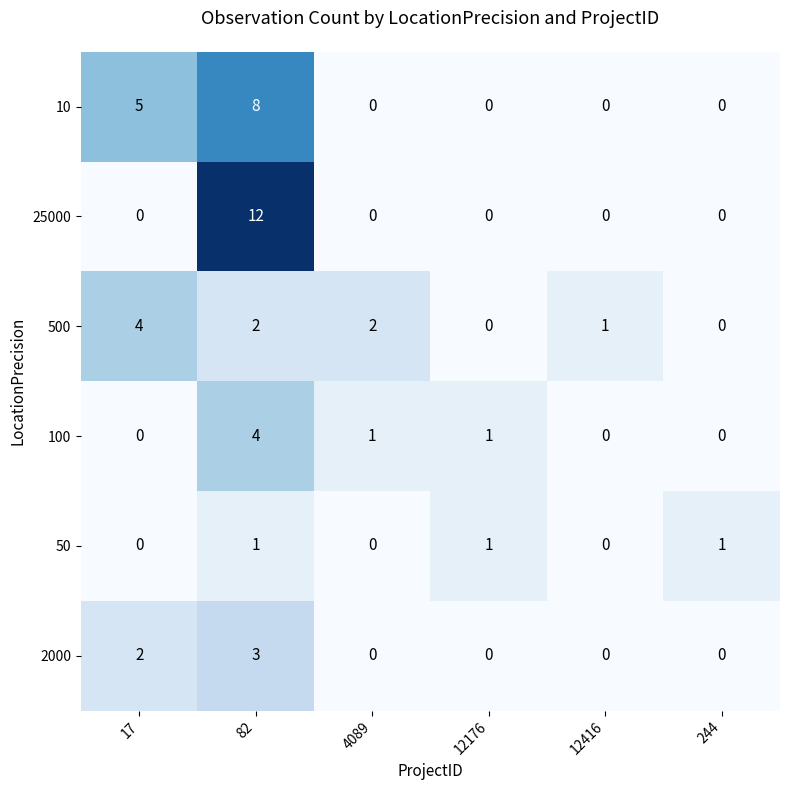

True or false: 100 has a value of 2 at 244.

False